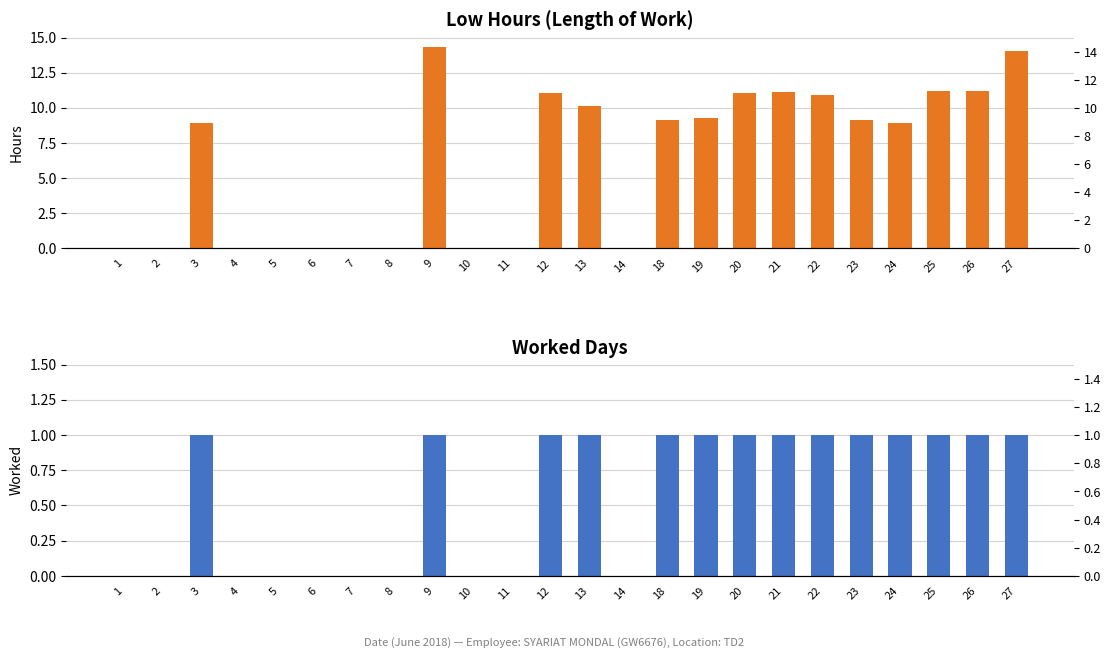

How many bars are there in total?

48